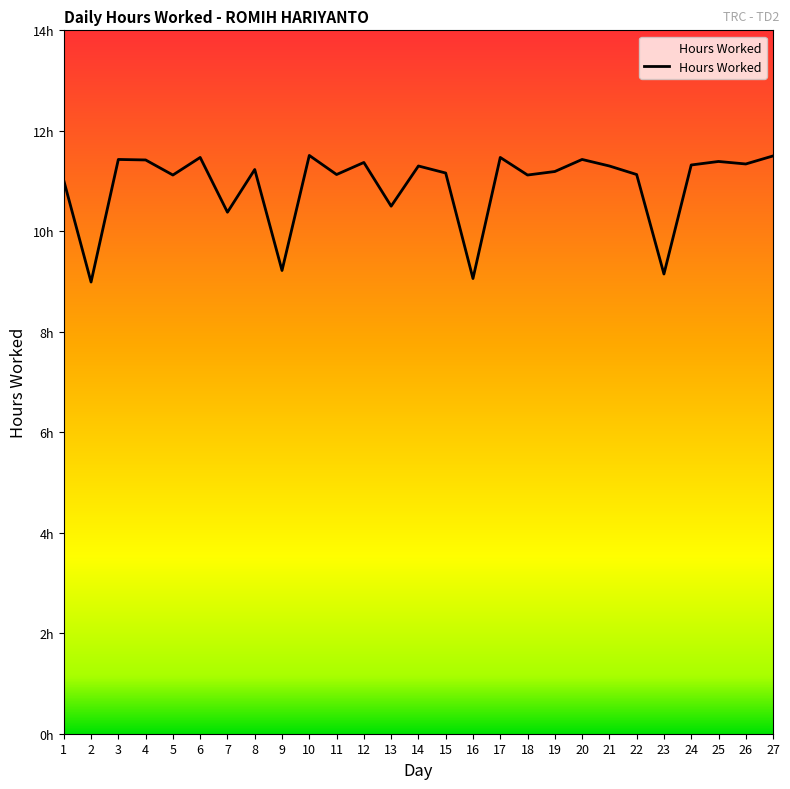

How many data points are above 11?

21